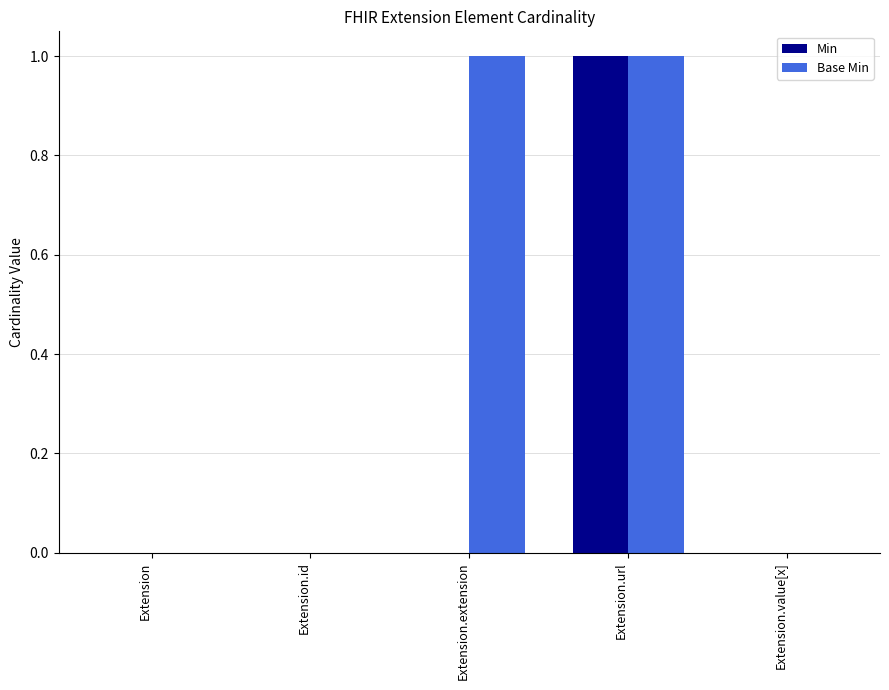

Reading left to right, list all the values displayed in this chart.

Min: Extension=0	Extension.id=0	Extension.extension=0	Extension.url=1	Extension.value[x]=0
Base Min: Extension=0	Extension.id=0	Extension.extension=1	Extension.url=1	Extension.value[x]=0